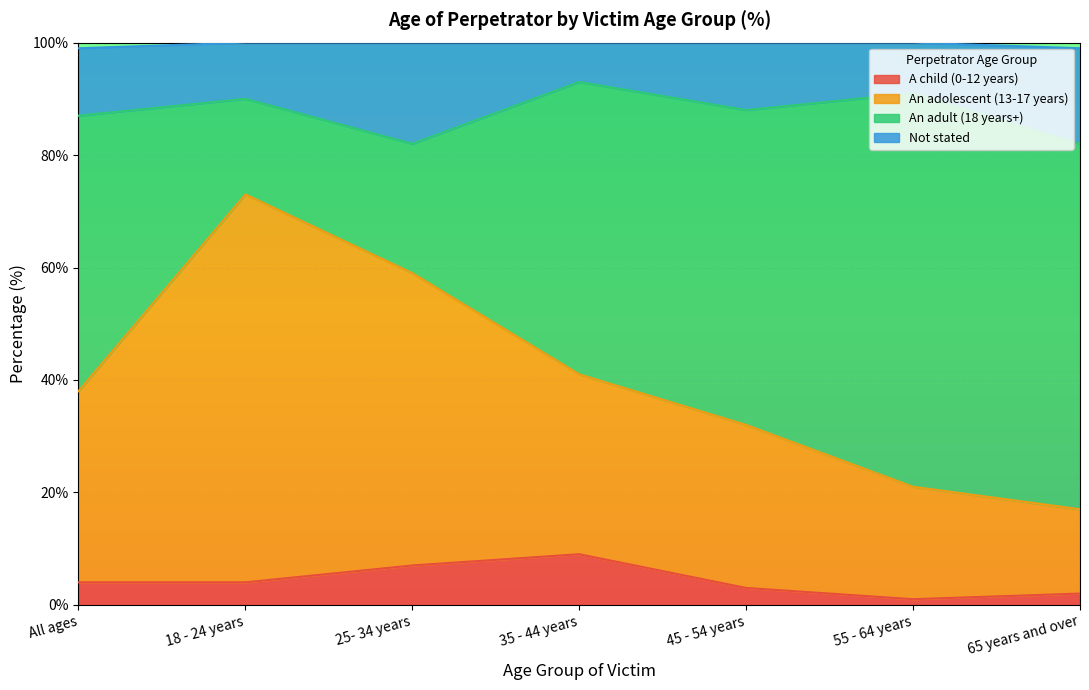

How many lines are shown in the chart?

4